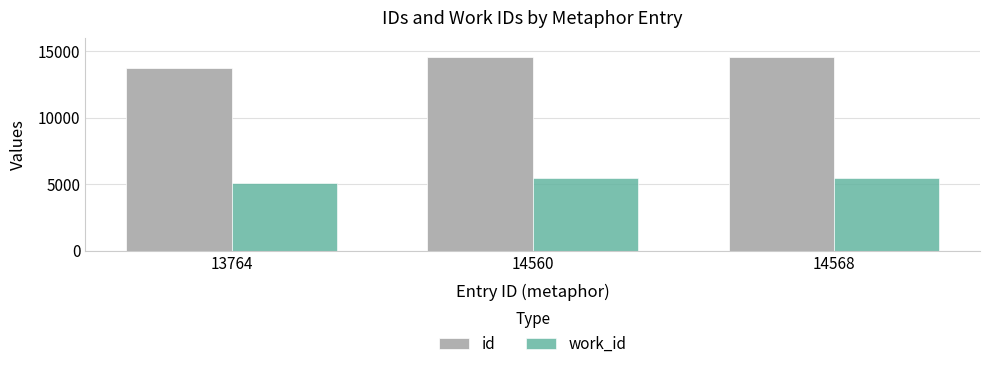

Is the value of work_id at 13764 greater than the value of id at 13764?

No